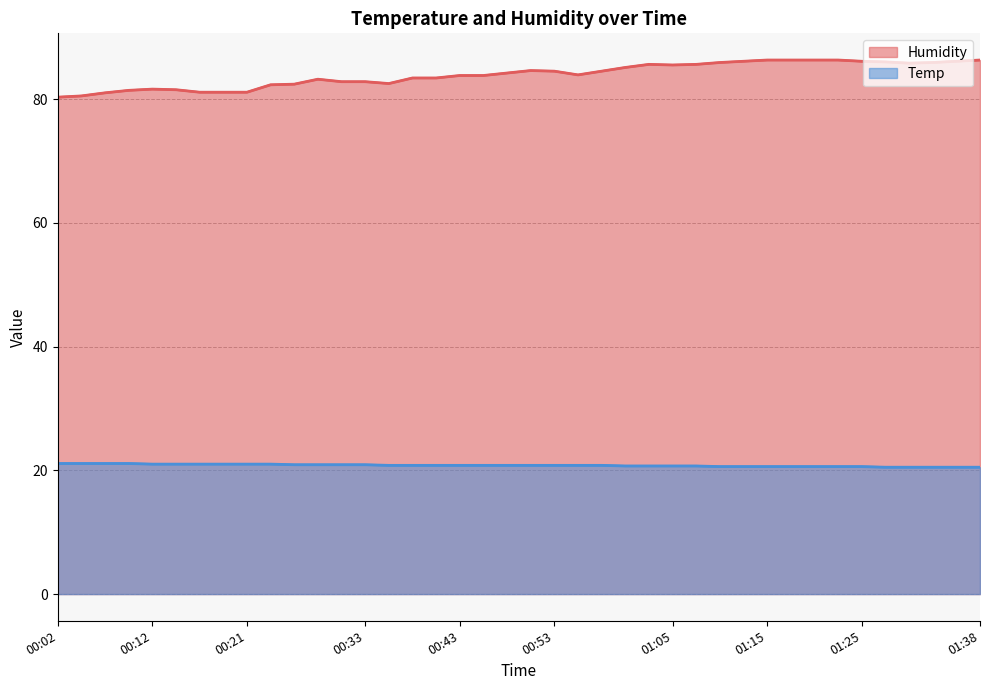

Count the number of categories in the chart.

40